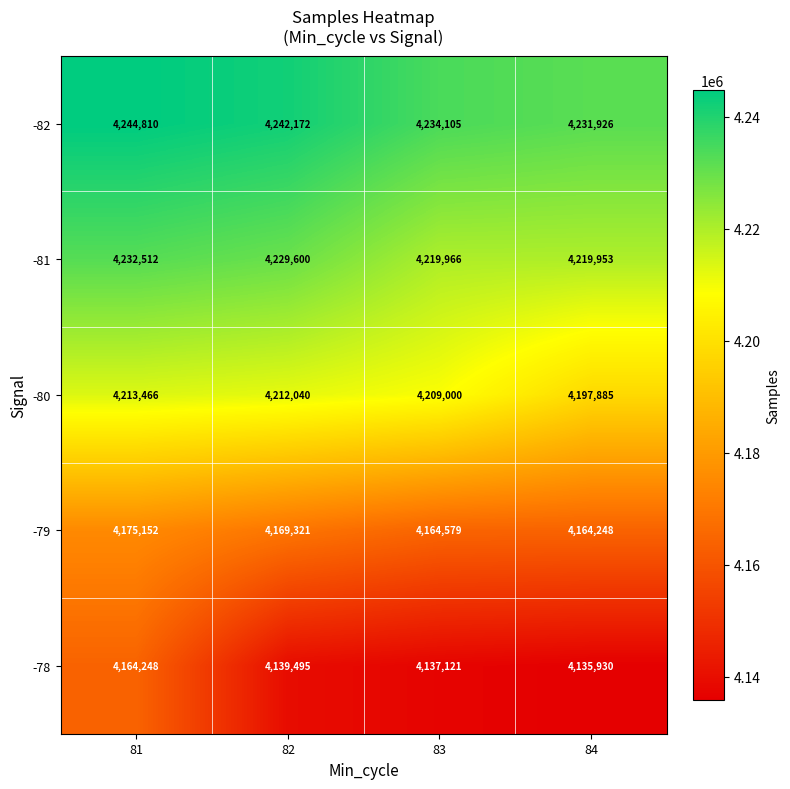

Which series has the widest spread of values?

-78